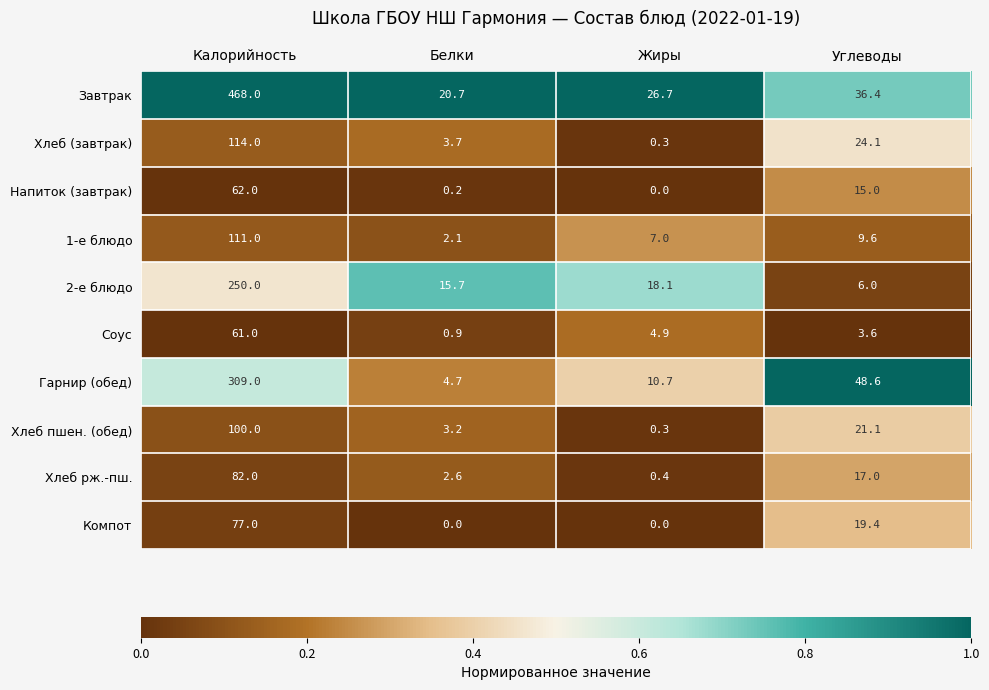

What is the sum of all Хлеб рж.-пш. values?

102.0